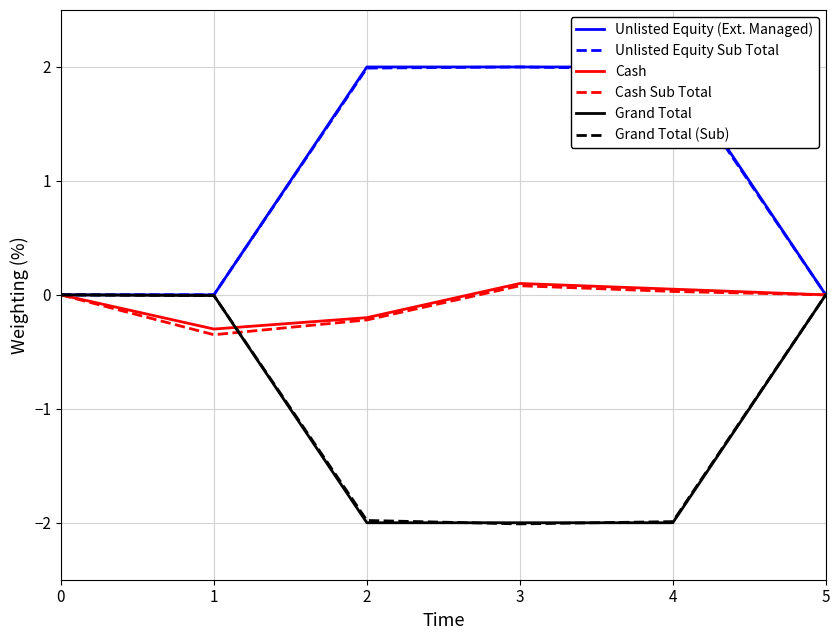

What is the difference between the highest and lowest values at 3?

4.0